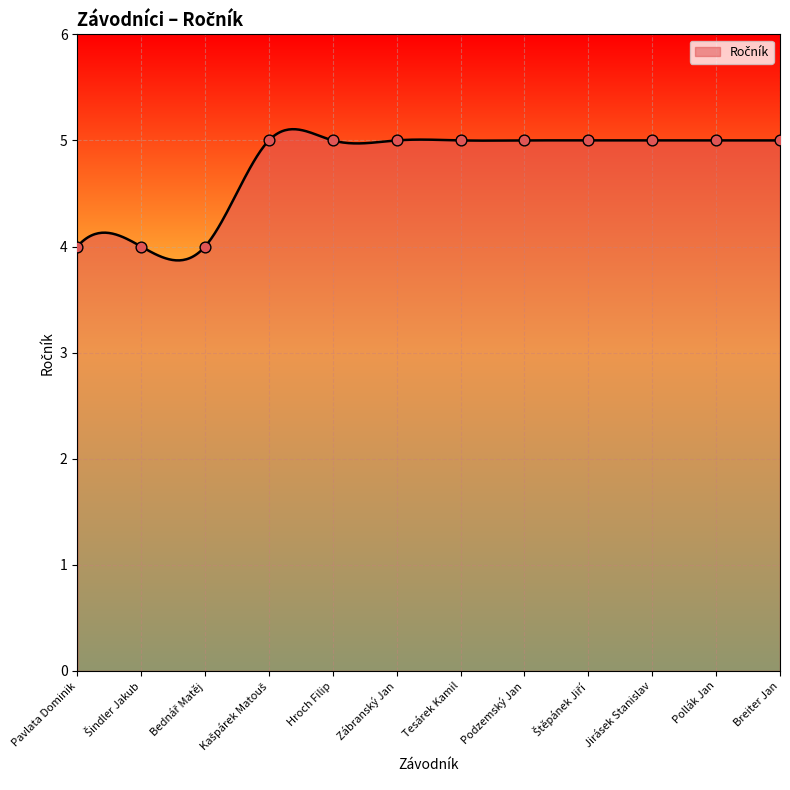

What is the ratio of the value at Štěpánek Jiří to the value at Kašpárek Matouš?

1.0